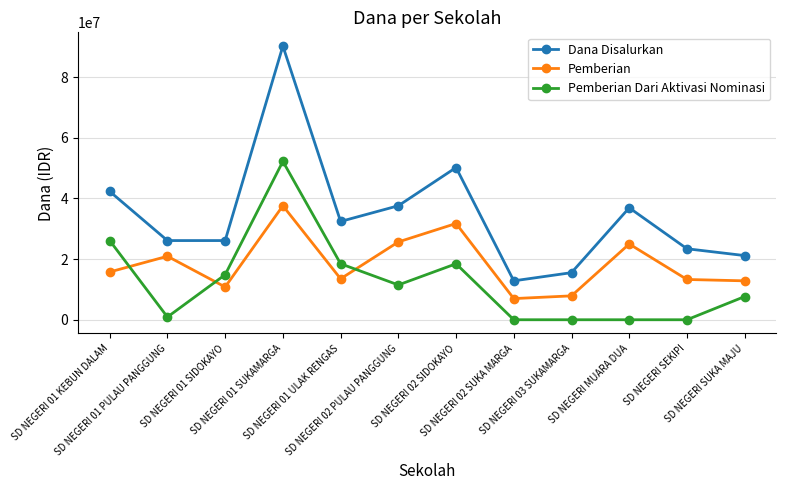

Which series has the largest range (max minus min)?

Dana Disalurkan